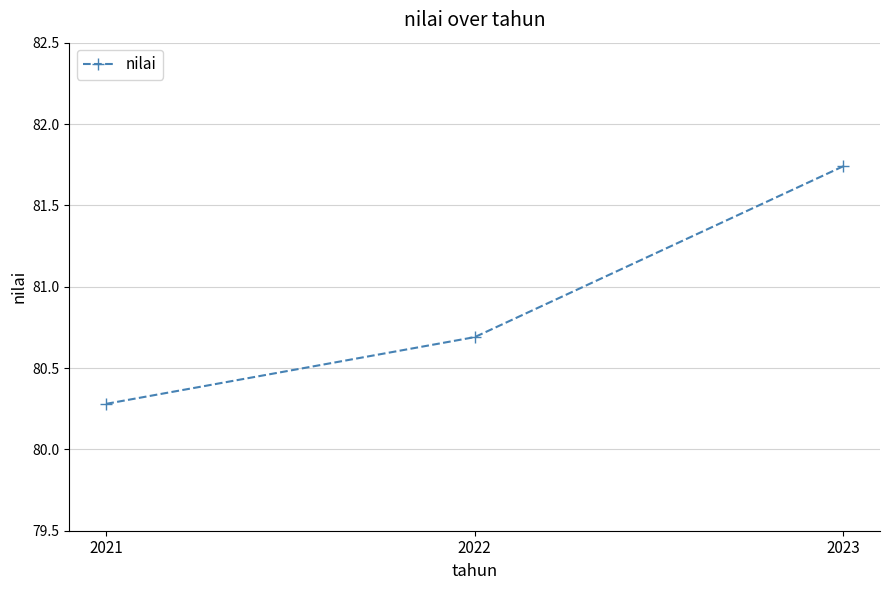

Where is the data nearest to the value 81?

2022